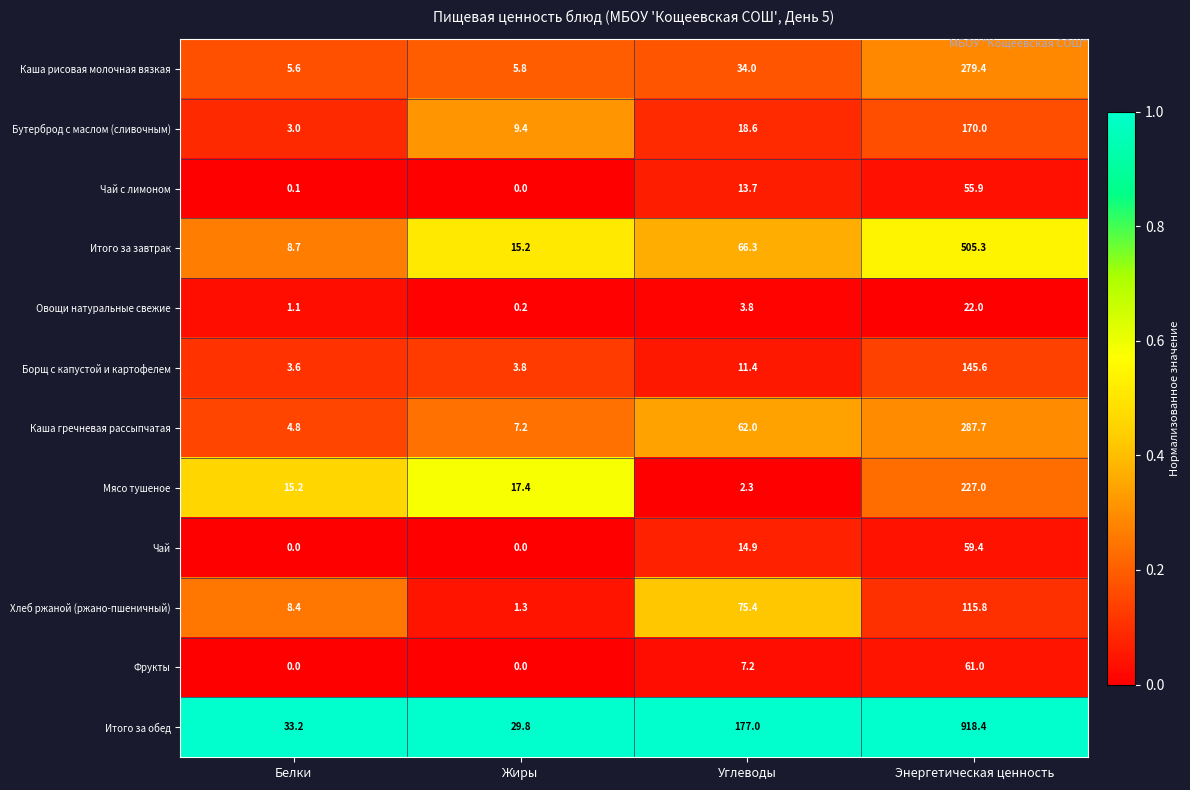

What is the difference between the second highest and second lowest values in the Бутерброд с маслом (сливочным) series?

9.2